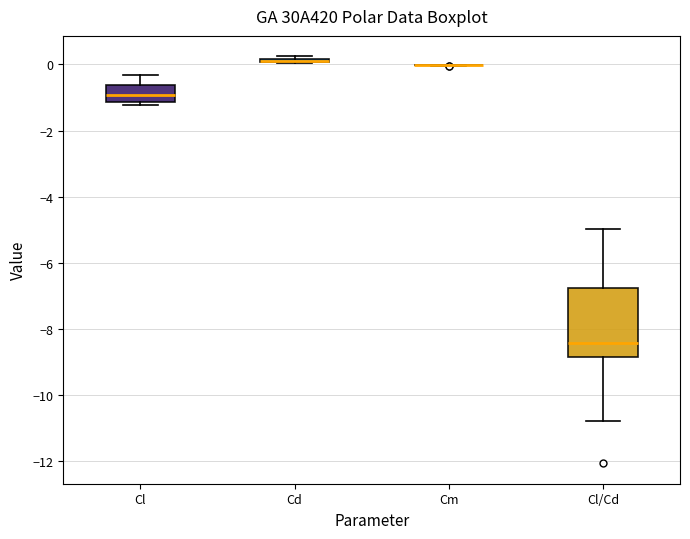

Where is the lower edge of the box for Cd on the y-axis? The values are not printed on the chart, so give them approximately, as read against the axis.

0.0